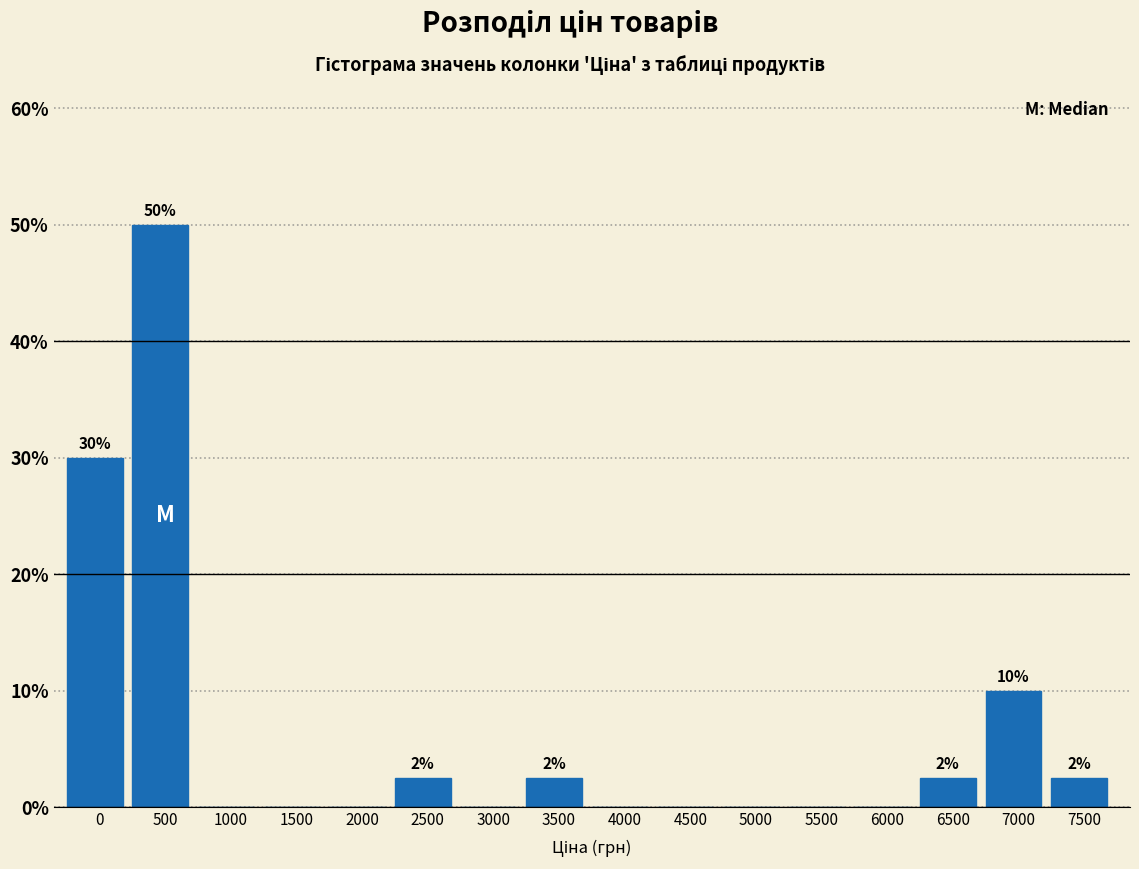

Reading left to right, transcribe all the data shown in this chart.

0=30.0	500=50.0	1000=0.0	1500=0.0	2000=0.0	2500=2.5	3000=0.0	3500=2.5	4000=0.0	4500=0.0	5000=0.0	5500=0.0	6000=0.0	6500=2.5	7000=10.0	7500=2.5